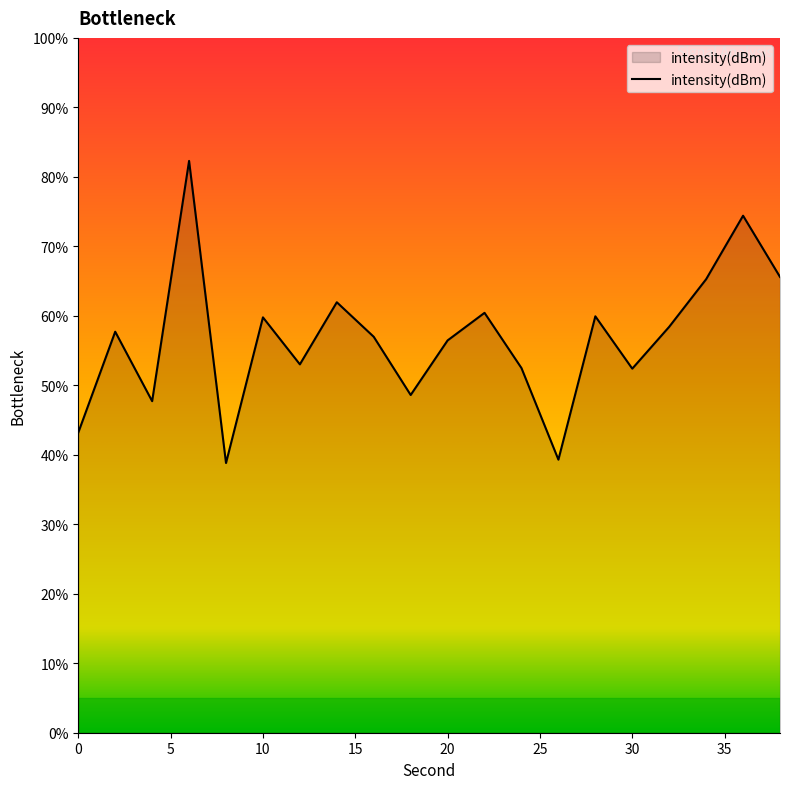

What is the maximum value shown in the chart?

82.3